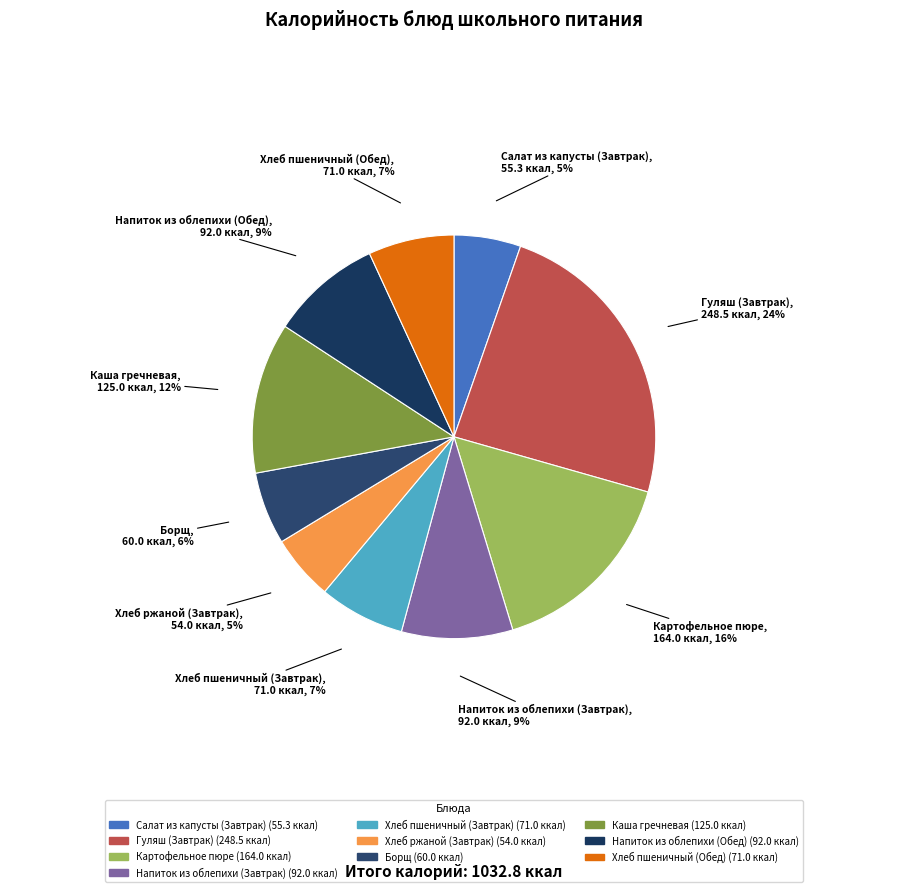

Combined, do Салат из капусты (Завтрак) and Хлеб ржаной (Завтрак) account for over 50%?

No